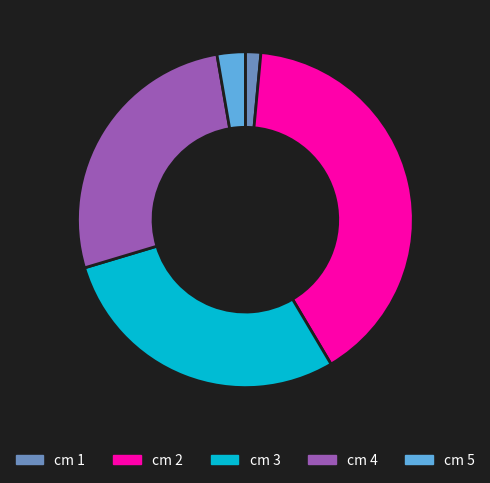

Is there any slice that represents more than half of the pie?

No